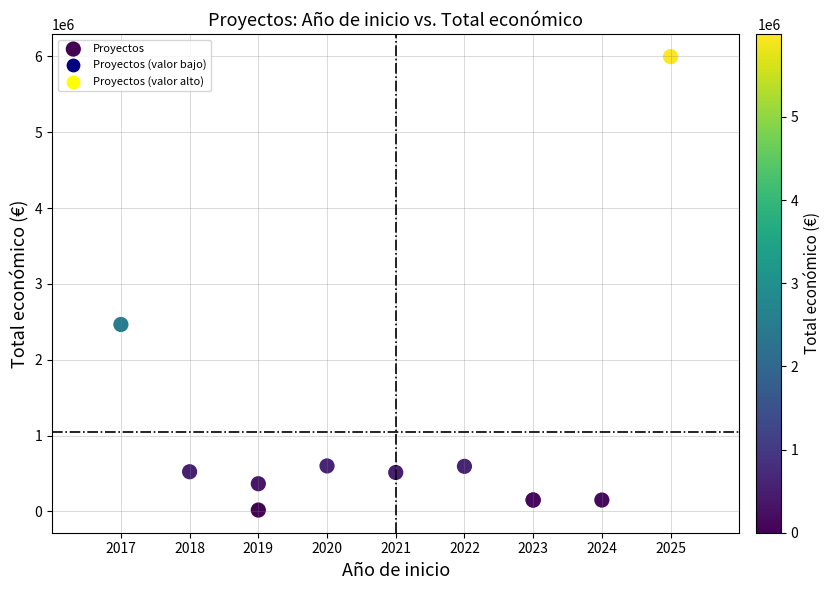

What Y value in the scatter plot is closest to 3006871?

2464572